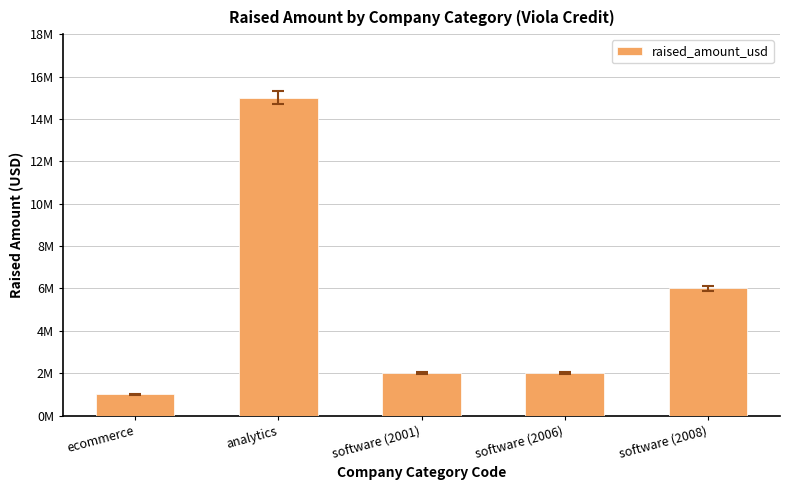

What is the difference between the values at software (2008) and software (2001)?

4000000